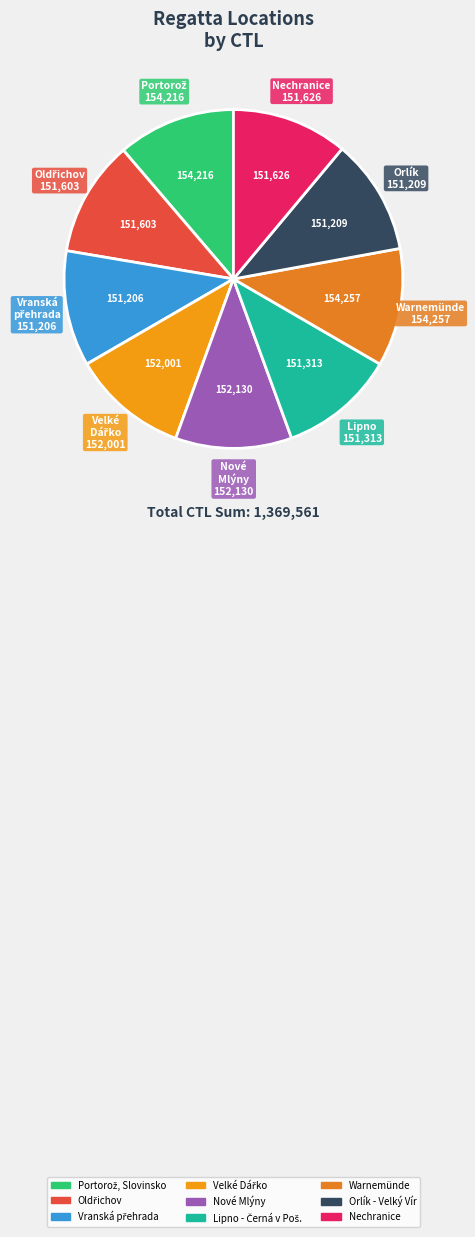

To the nearest percent, what portion does Vranská přehrada represent?

11%